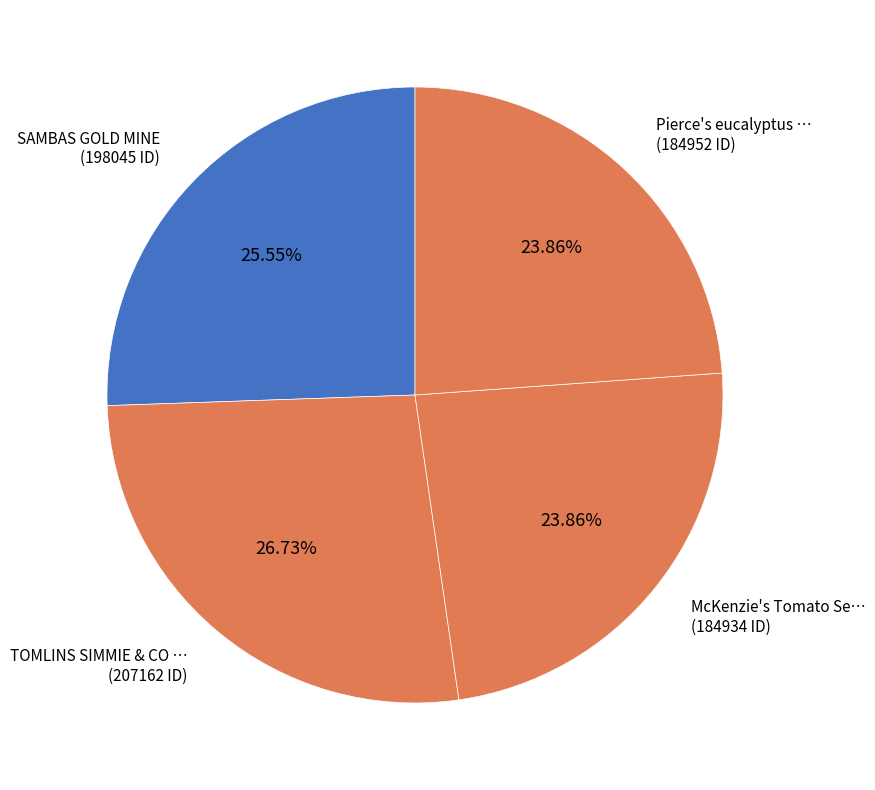

Is there any slice that represents more than half of the pie?

No